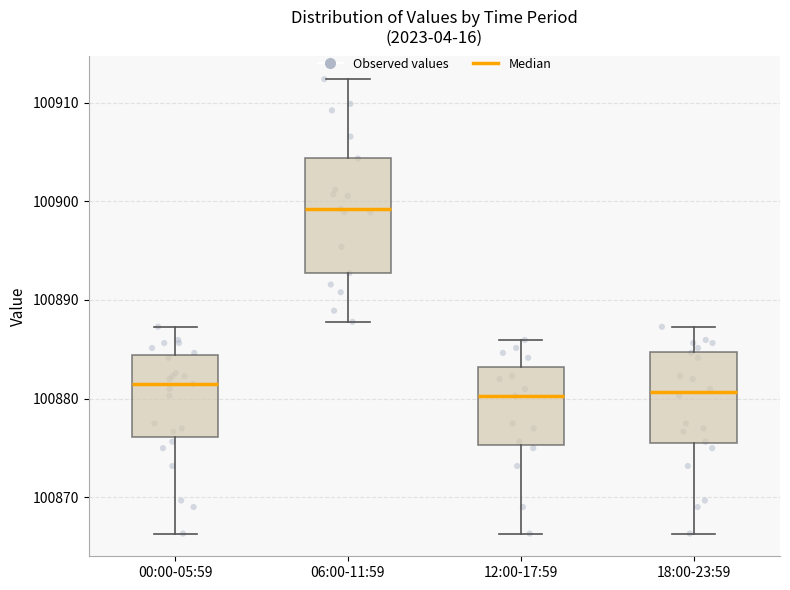

Which box is the tallest, from its lower edge to its upper edge?

06:00-11:59